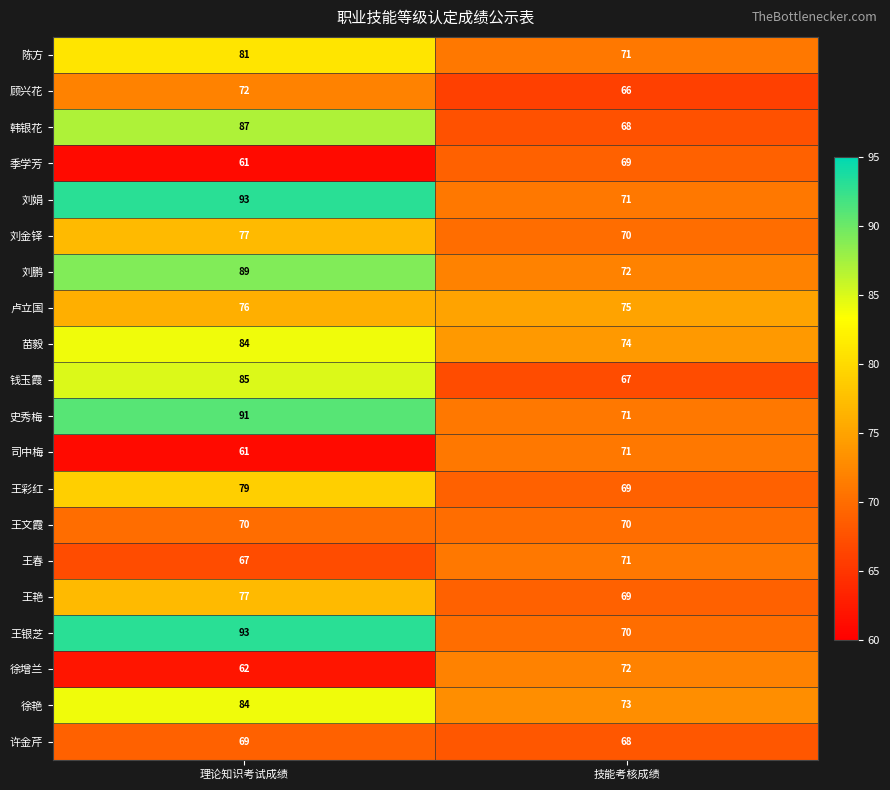

What is the approximate value of 钱玉霞 at 技能考核成绩, to the nearest 5?

65